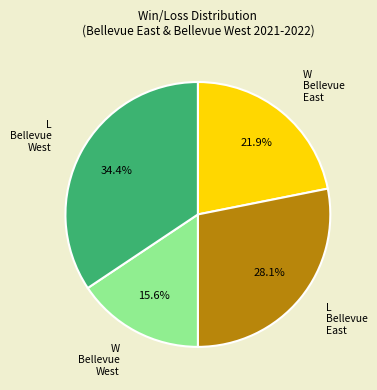

Is there any slice that represents more than half of the pie?

No